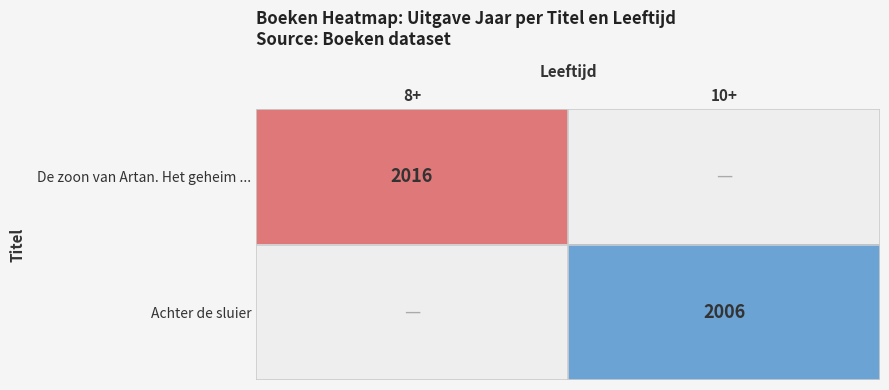

The value of De zoon van Artan. Het geheim ... at 8+ is 1319. True or false?

False